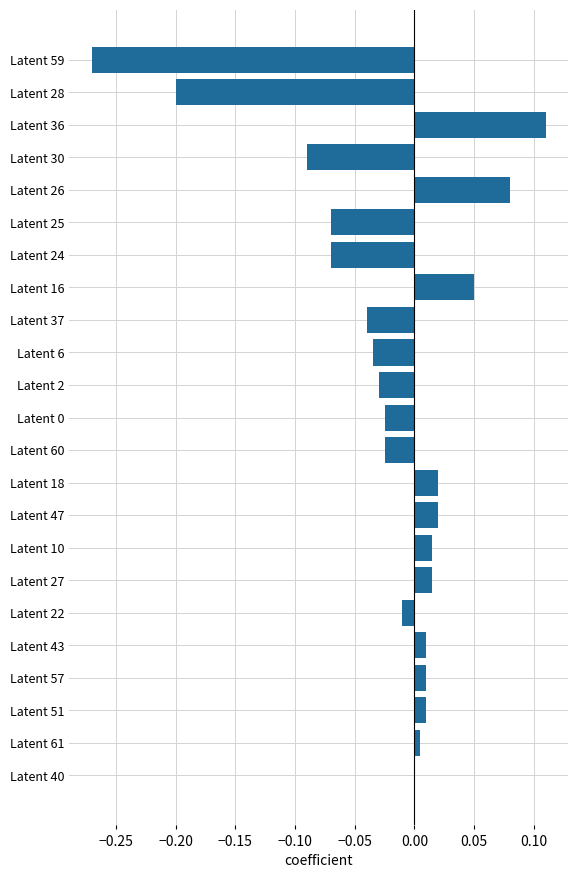

The chart shows a value of 0.2 at Latent 36. True or false?

False